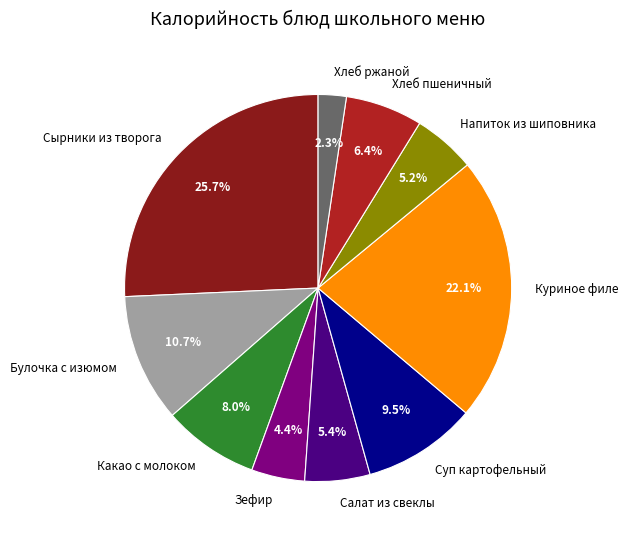

Does any single category account for the majority?

No